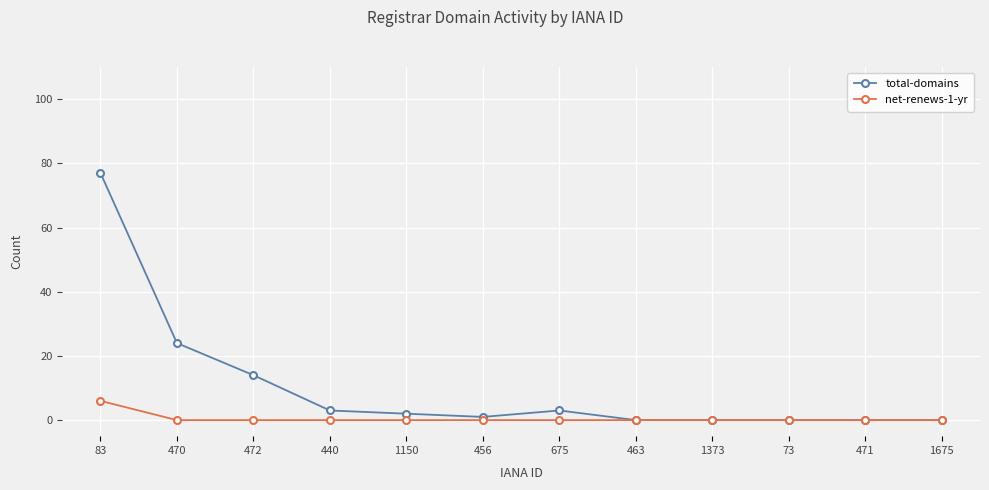

Reading right to left, what are all the values shown in this chart?

total-domains: 0	0	0	0	0	3	1	2	3	14	24	77
net-renews-1-yr: 0	0	0	0	0	0	0	0	0	0	0	6